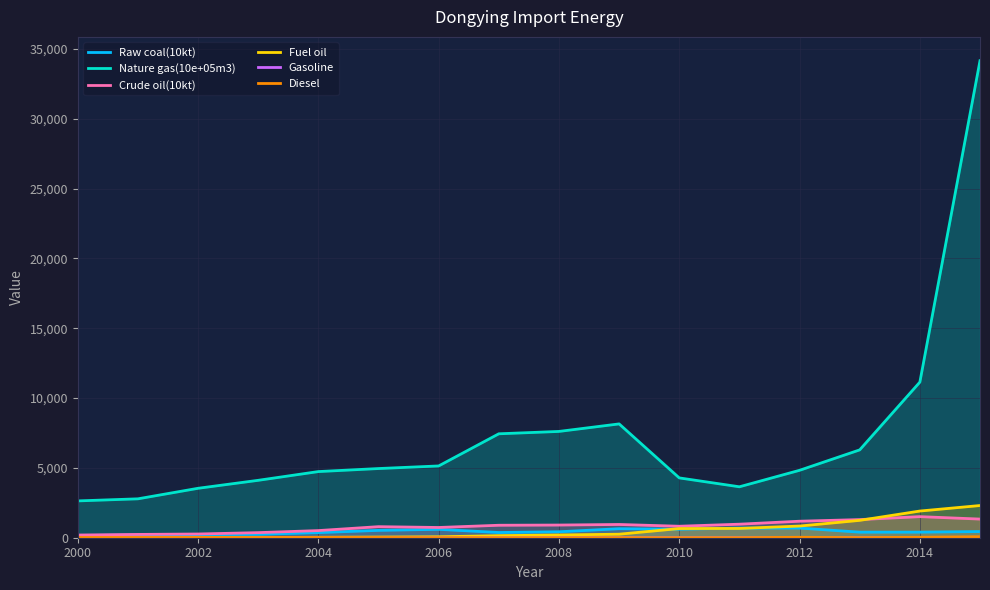

Where does the Gasoline series first go above 3?

2000